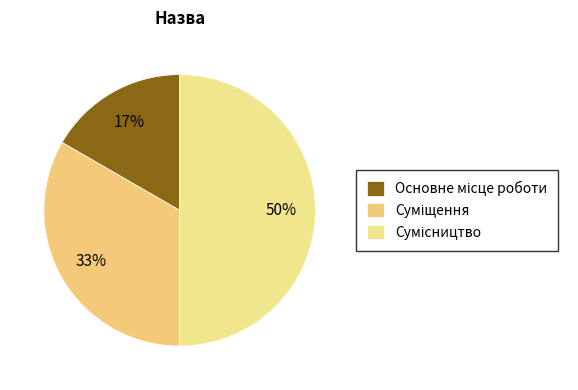

The Сумісництво slice represents 50% of the pie. True or false?

True